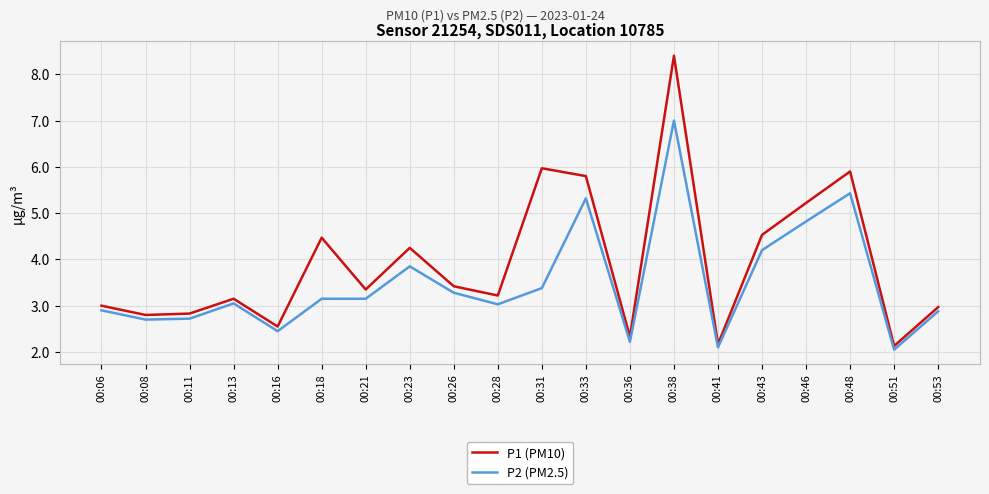

At which label does P2 (PM2.5) first exceed 3?

00:13